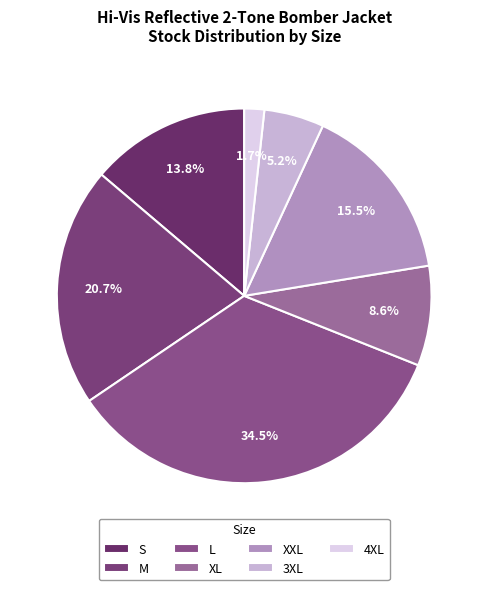

Is there any slice that represents more than half of the pie?

No